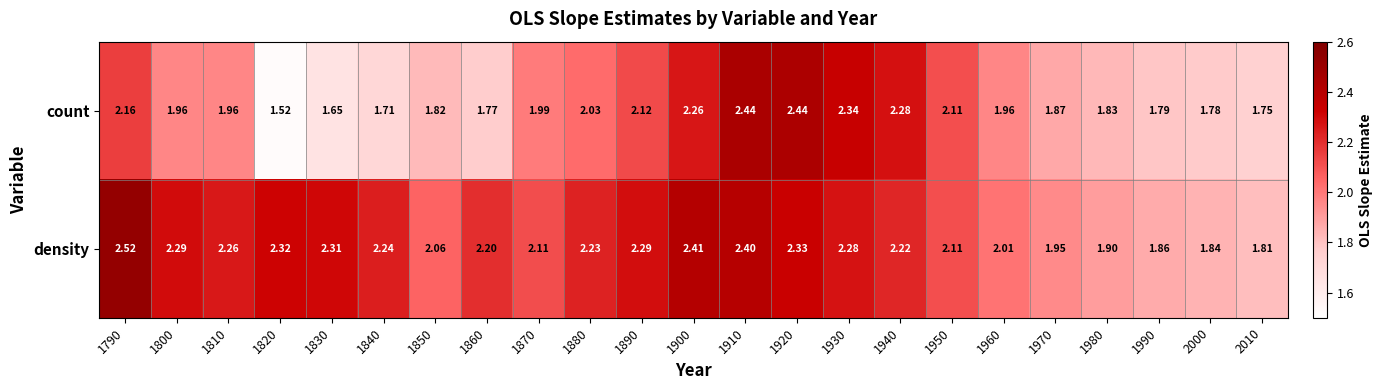

List the series in order of their peak value, lowest first.

count, density